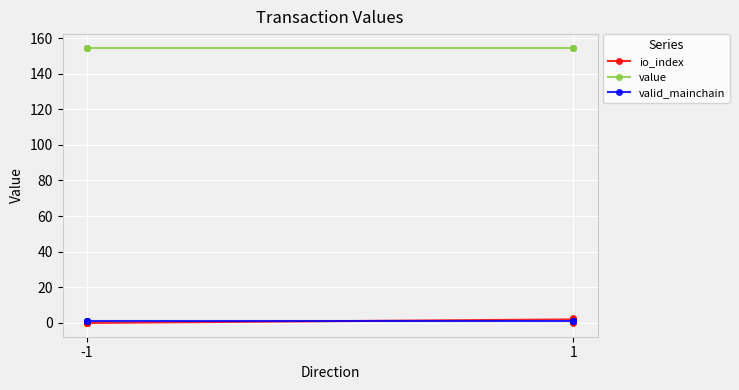

At which category does the chart reach its minimum across all series?

-1